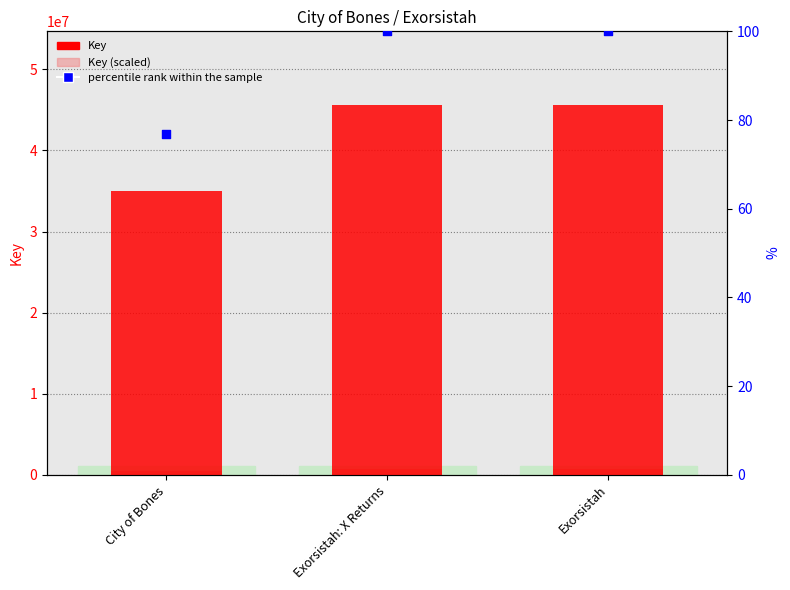

What is the total value across all series at Exorsistah: X Returns?

46244337.4